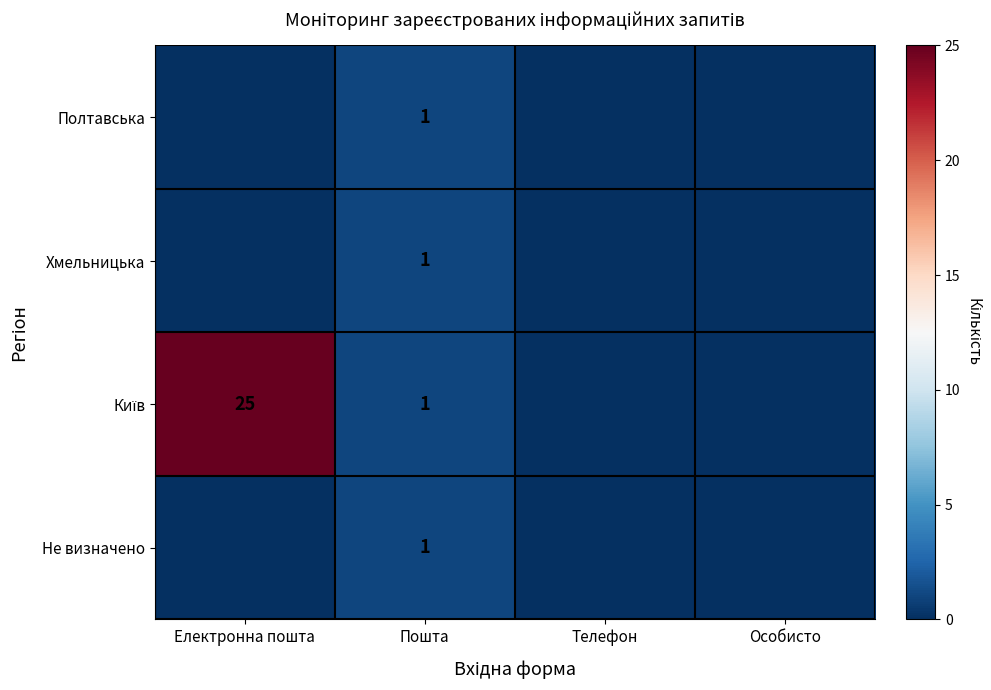

The value of Полтавська at Пошта is 2. True or false?

False